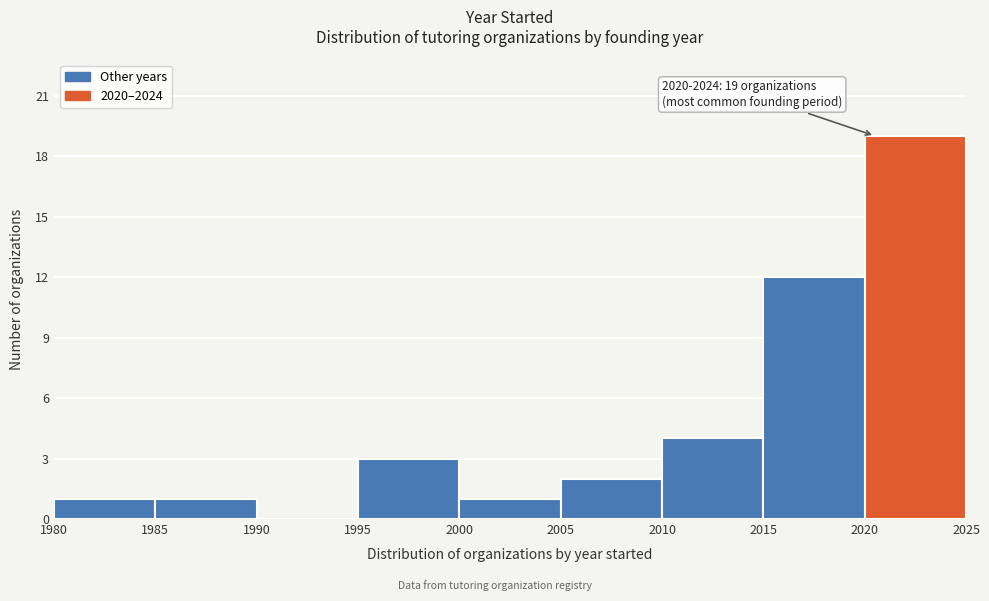

Which range on the x-axis has the tallest bar?

2020 to 2025